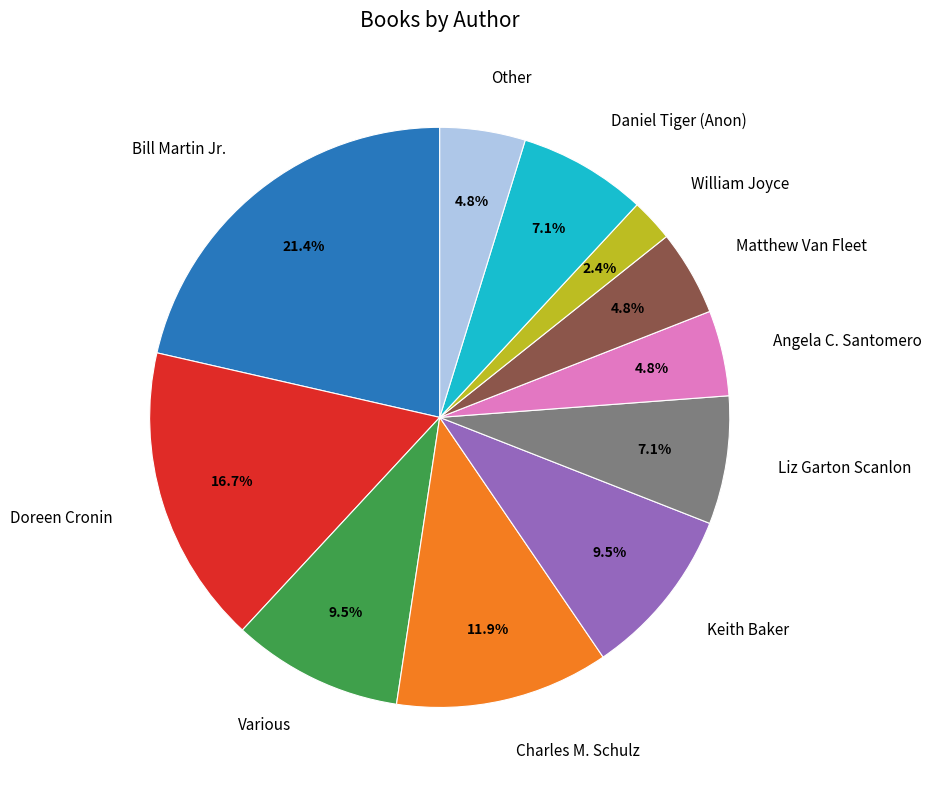

Does Bill Martin Jr. account for over 50% of the chart?

No